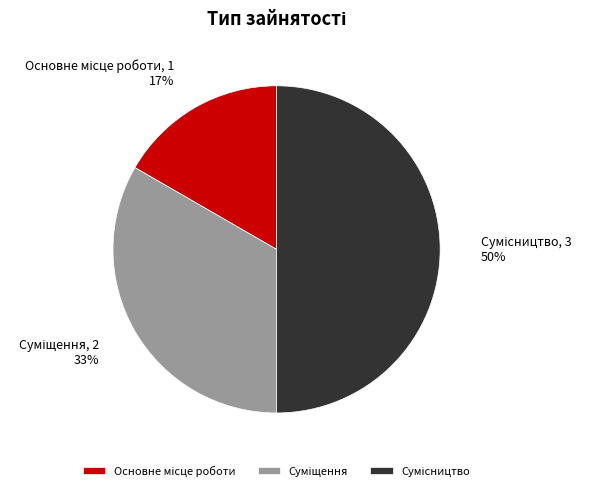

To the nearest percent, what is the average slice percentage?

33%